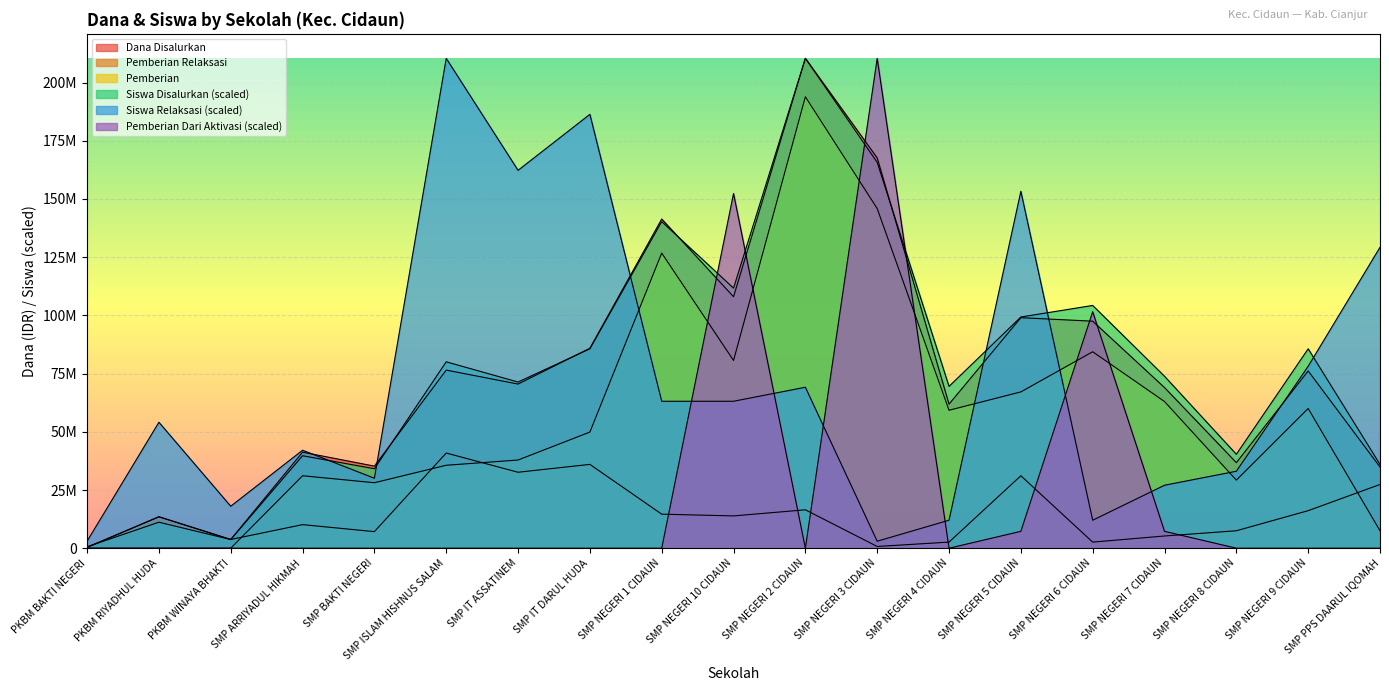

How many times do Dana Disalurkan and Pemberian Dari Aktivasi cross each other?

6